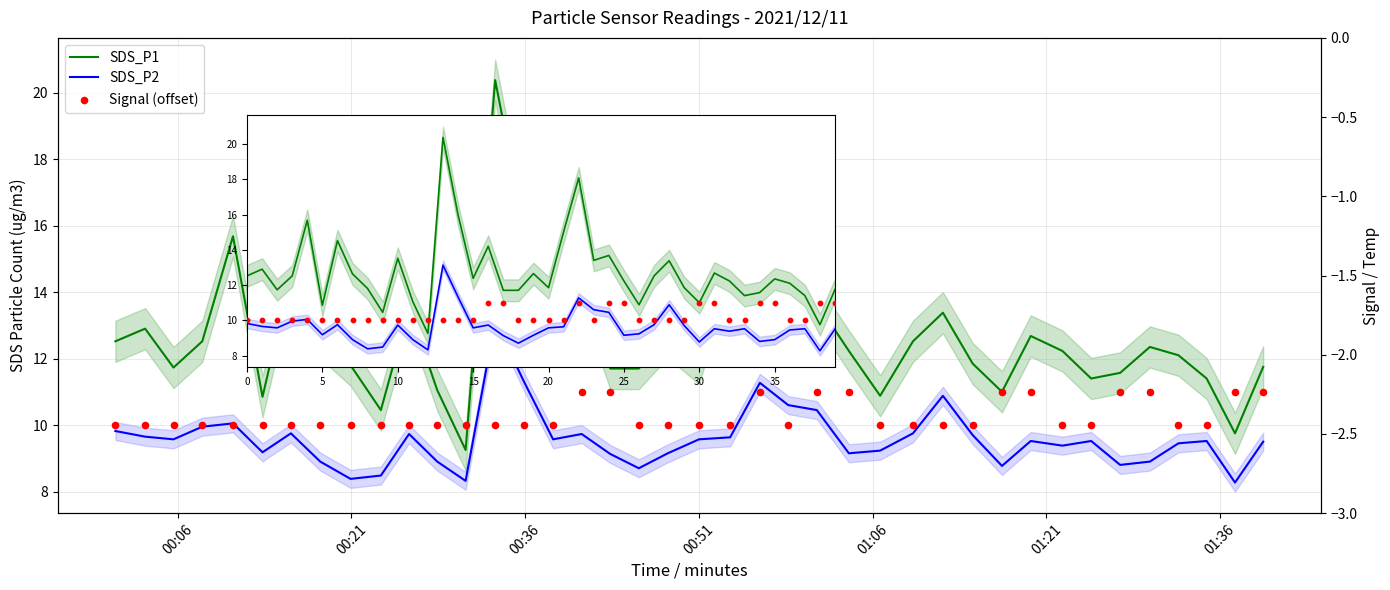

Is the value of SDS_P1 at 01:06 greater than the value of Signal (offset) at 33?

Yes